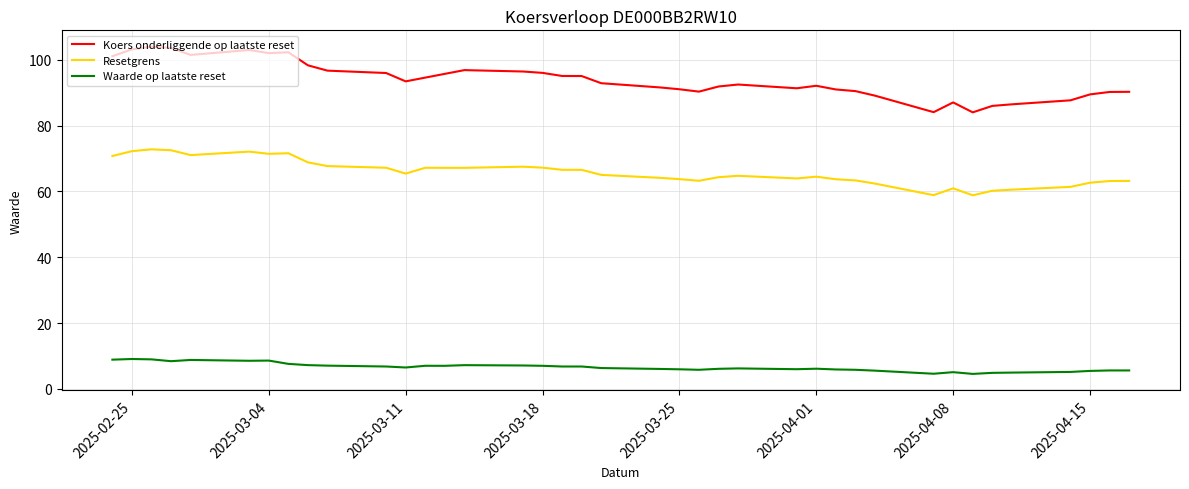

The value of Resetgrens at 2025-04-04 is 62.4. True or false?

True